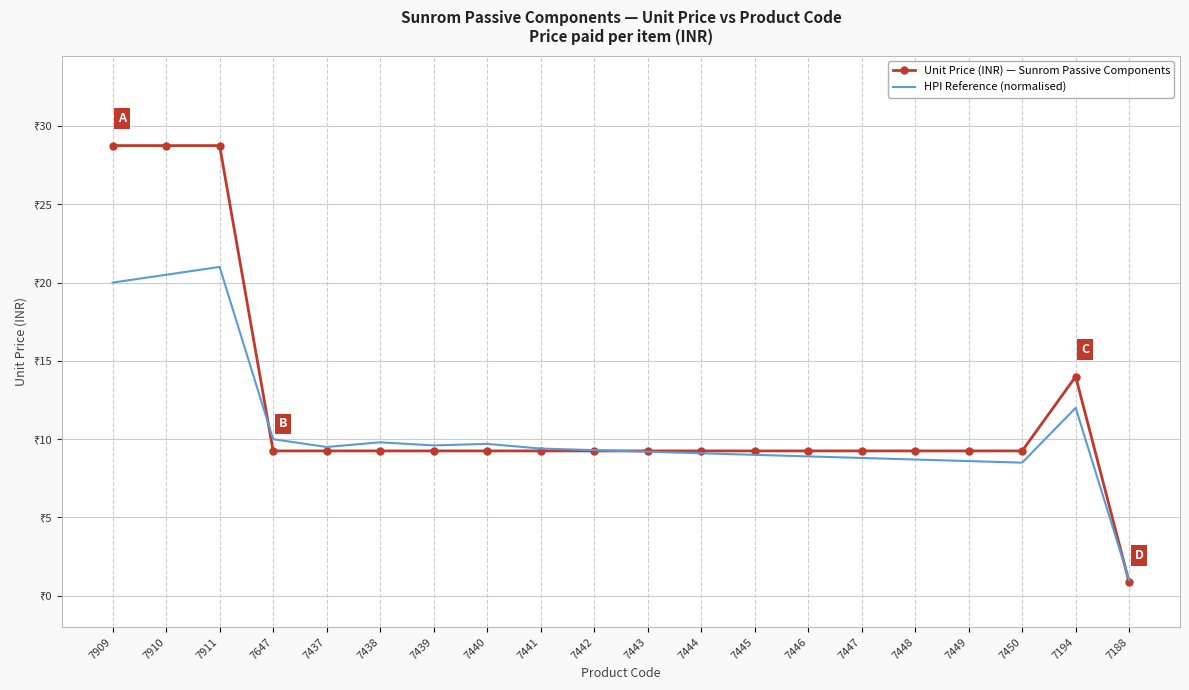

What are all the series names shown in the legend?

Unit Price (INR) — Sunrom Passive Components, HPI Reference (normalised)